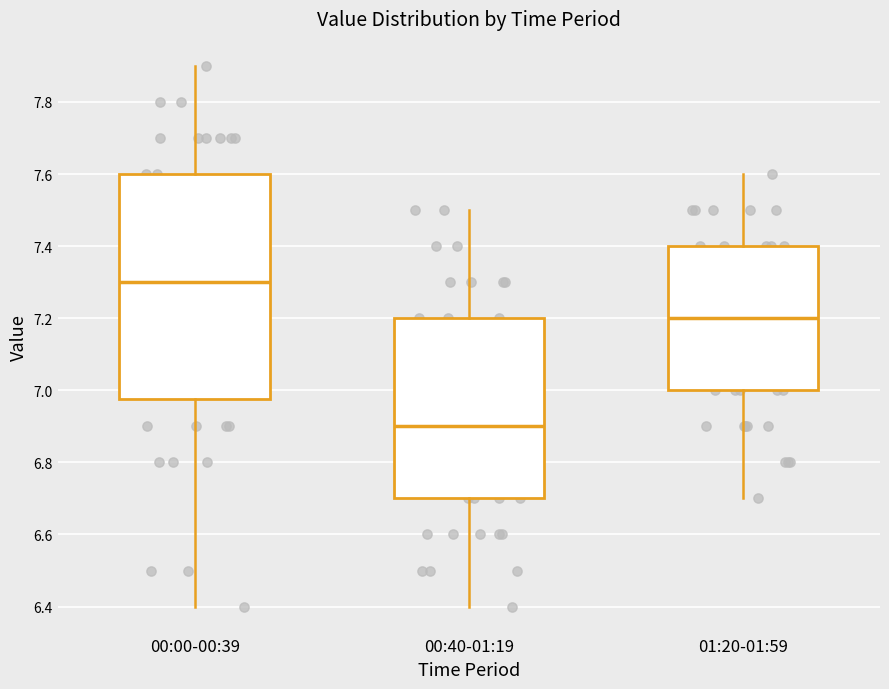

Reading left to right, transcribe this box plot: for each box, give where its median line is, the range the box spans, and where its two whiskers end, as read against the y-axis. The values are not printed on the chart, so give them approximately, as read against the axis.

00:00-00:39: median 7.30, box 6.98 to 7.60, whiskers 6.40 to 7.90
00:40-01:19: median 6.90, box 6.70 to 7.20, whiskers 6.40 to 7.50
01:20-01:59: median 7.20, box 7.00 to 7.40, whiskers 6.70 to 7.60